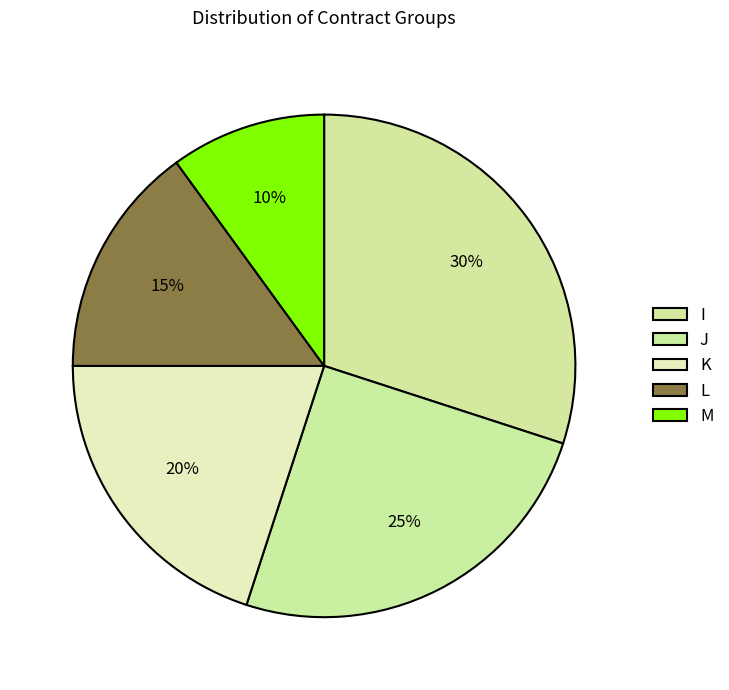

How many segments does this pie chart have?

5